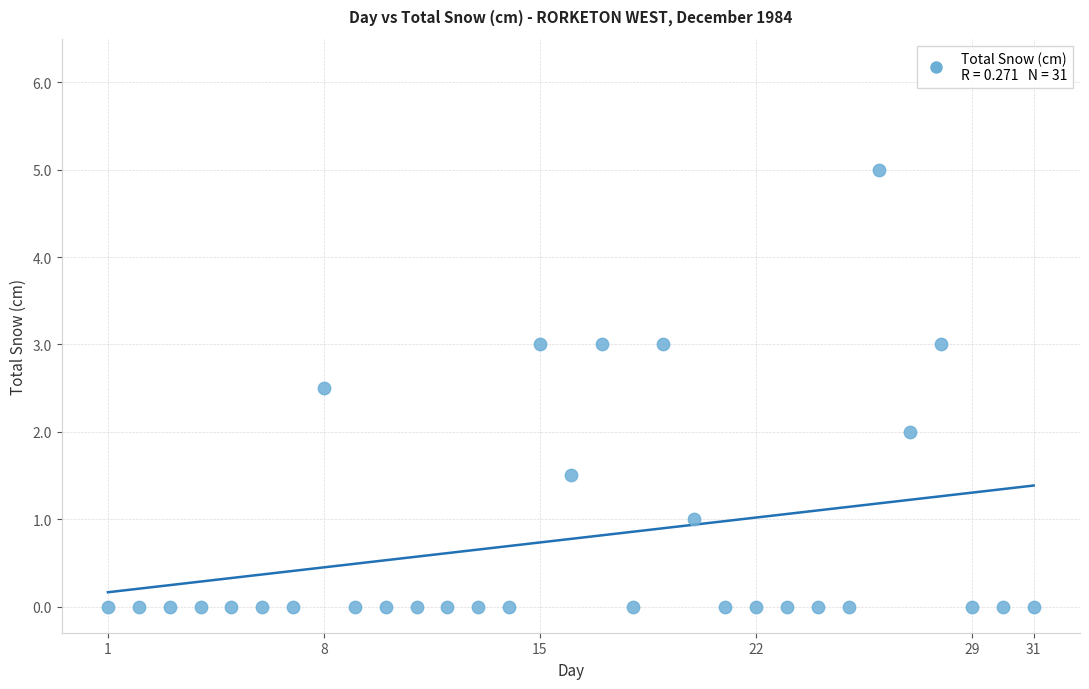

What is the range of Y values (max minus min)?

5.0